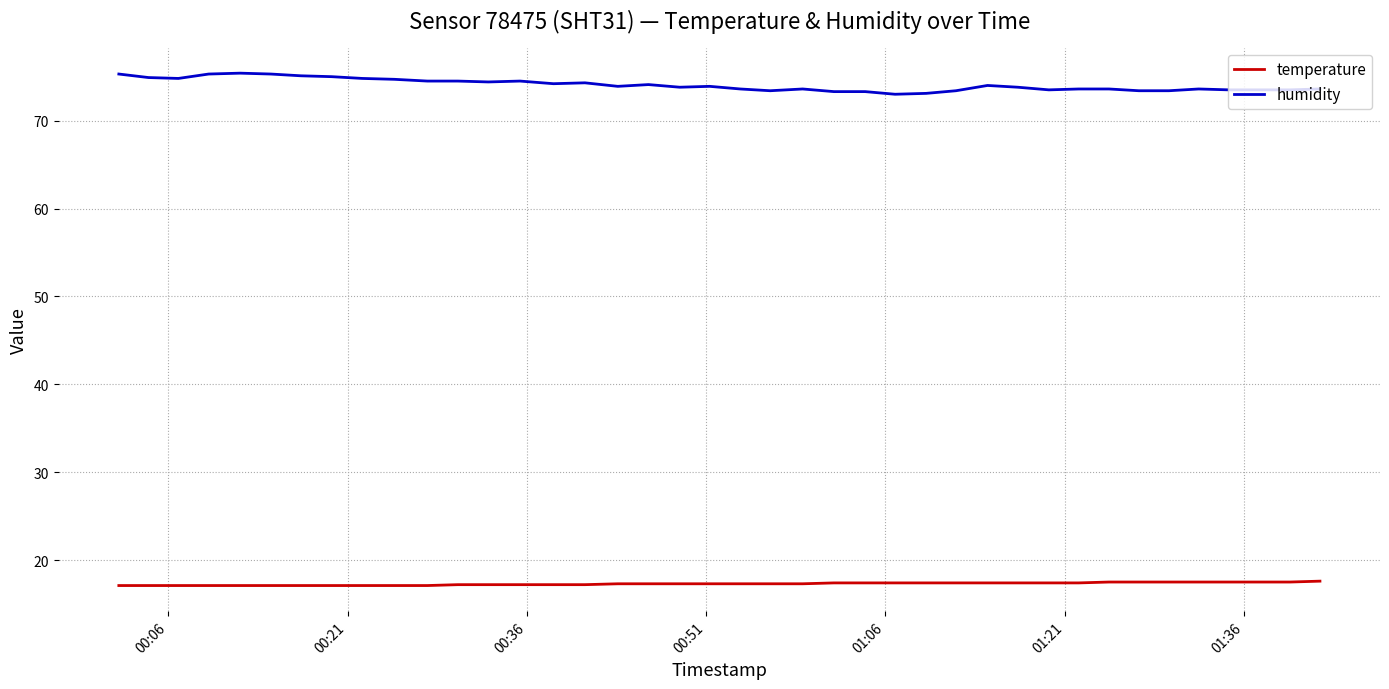

What is the maximum value for humidity?

75.4